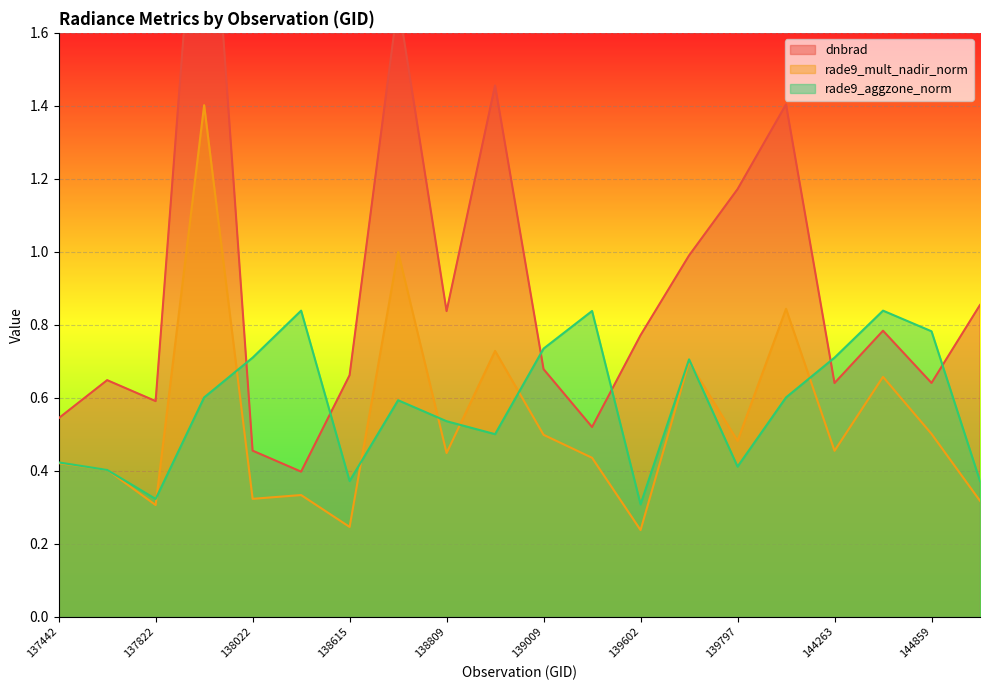

What is the difference between the maximum and second lowest values in the rade9_aggzone_norm series?

0.5